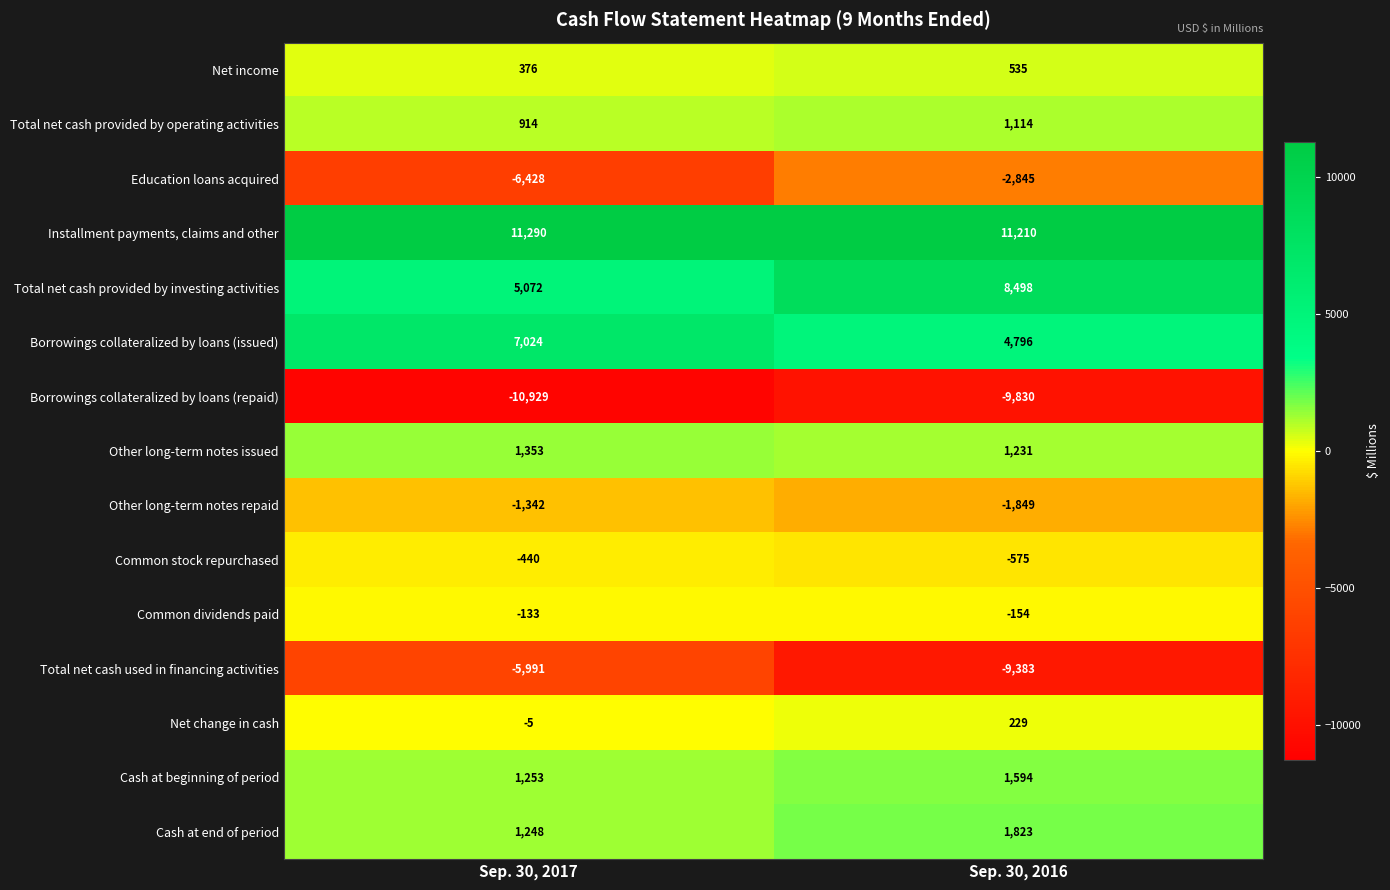

The value of Other long-term notes repaid at Sep. 30, 2016 is -2723. True or false?

False